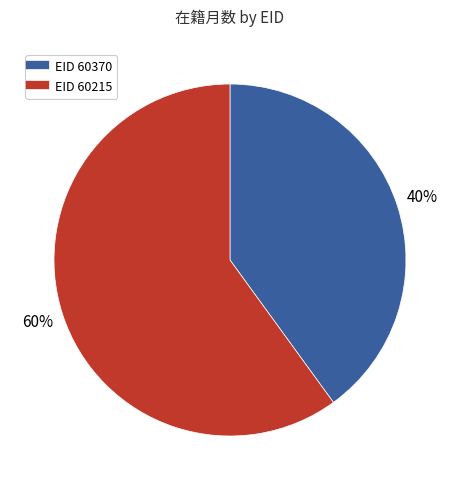

Is there a majority slice in this chart?

Yes